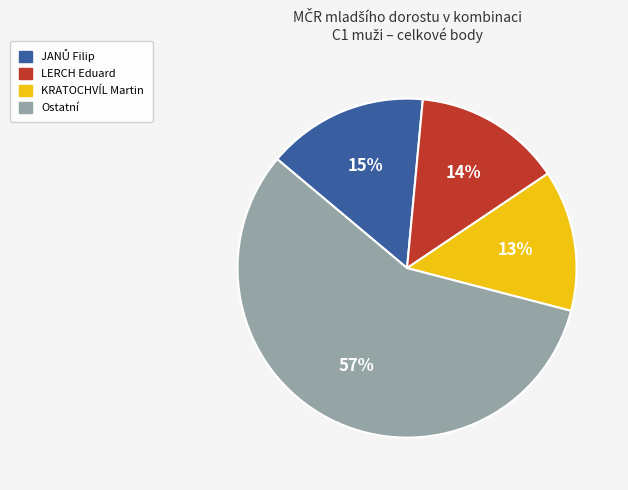

Which slice is the largest?

Ostatní